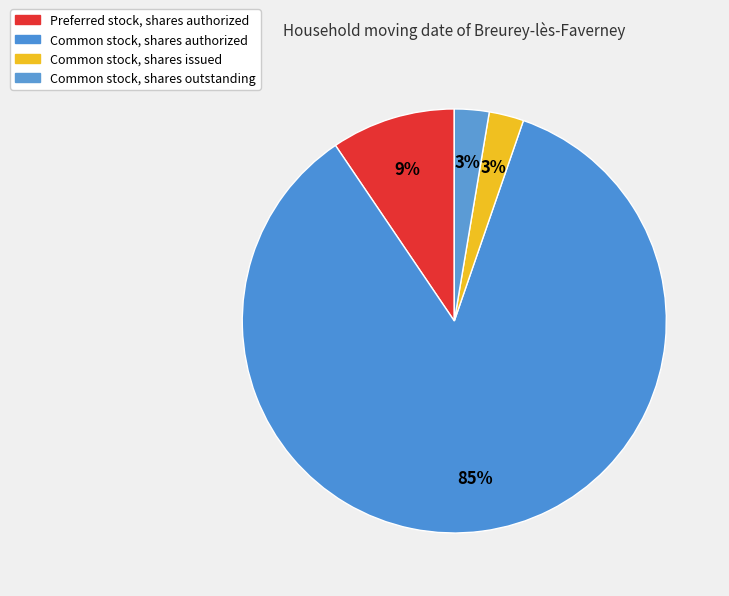

What is the smallest slice in the pie chart?

Common stock, shares issued